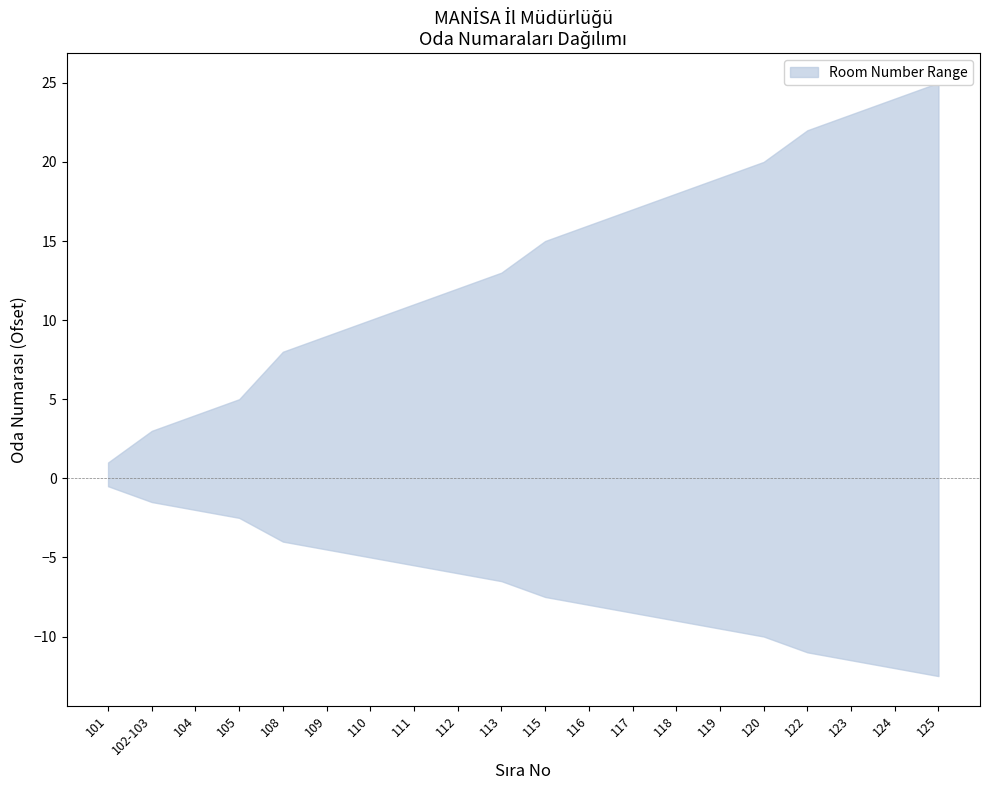

What is the change in value from 115 to 119?

+4